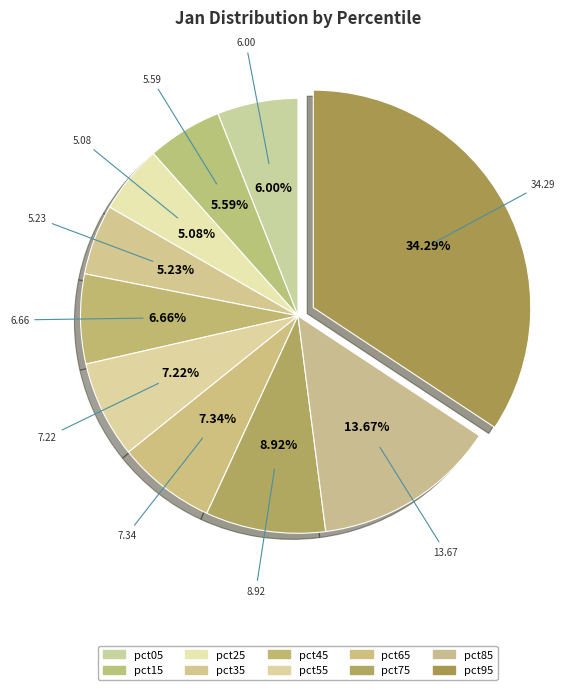

Which slice is the smallest?

pct25